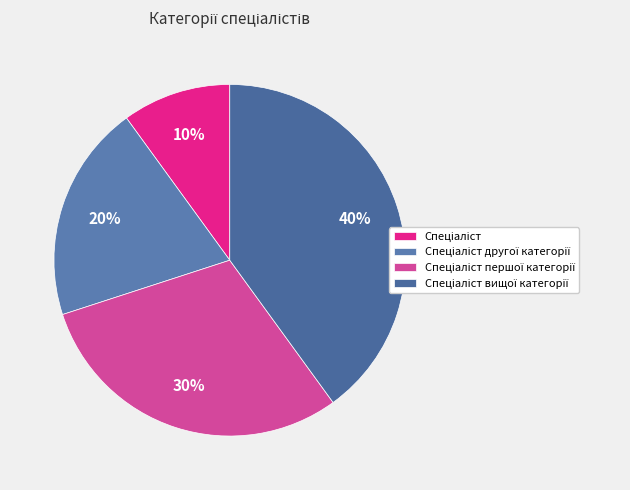

Is there any slice that represents more than half of the pie?

No